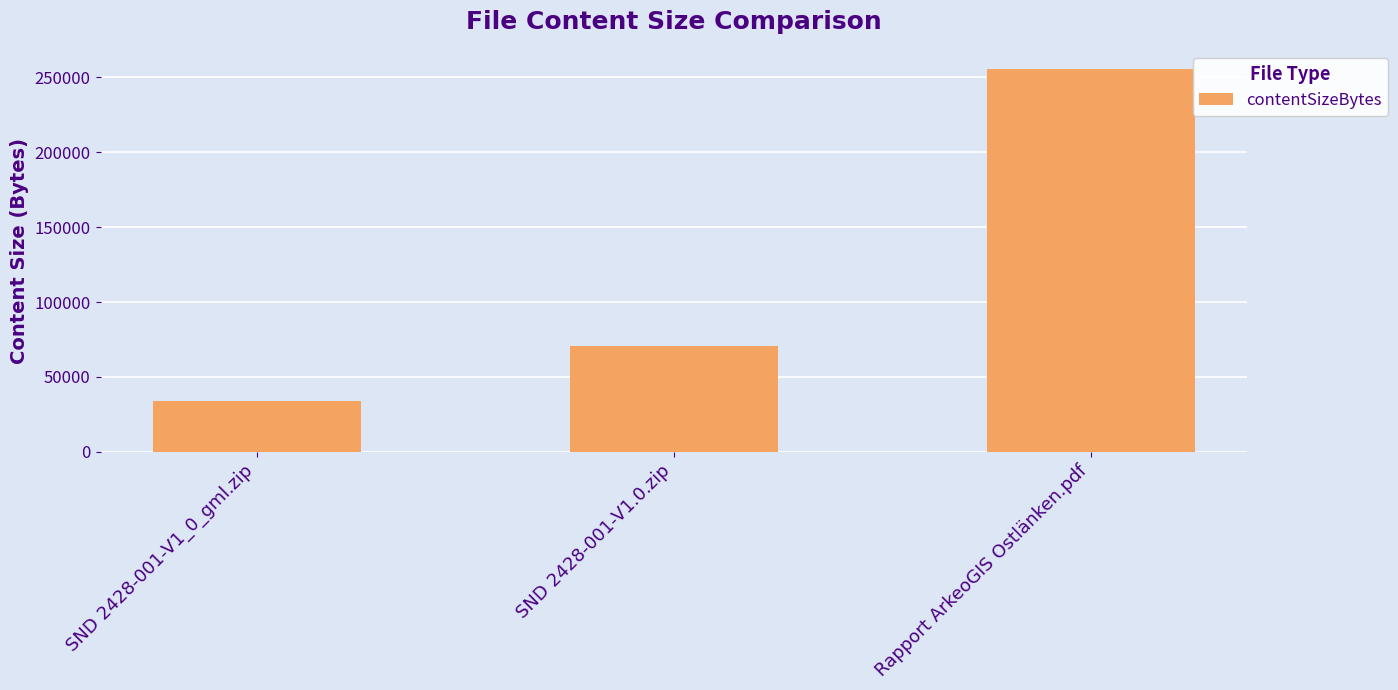

List the labels in order of value, smallest first.

SND 2428-001-V1_0_gml.zip, SND 2428-001-V1.0.zip, Rapport ArkeoGIS Ostlänken.pdf